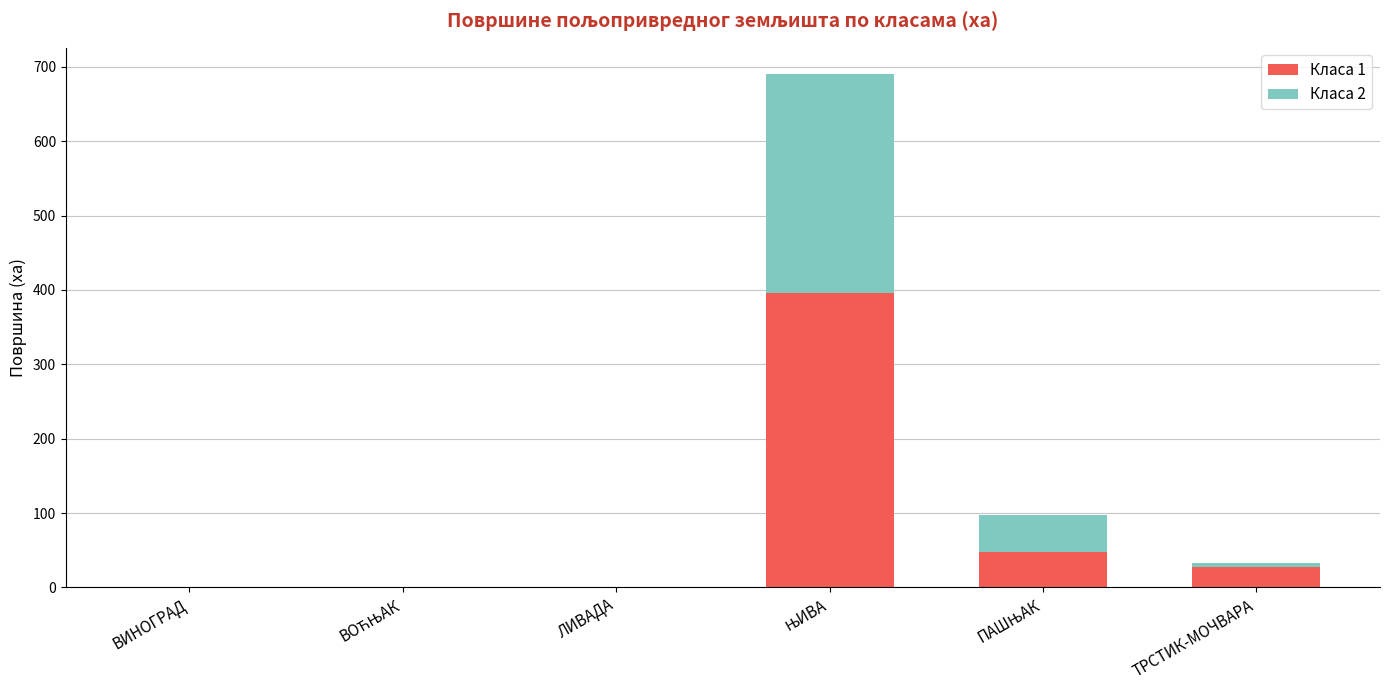

What is the sum of all Класа 1 values?

471.0